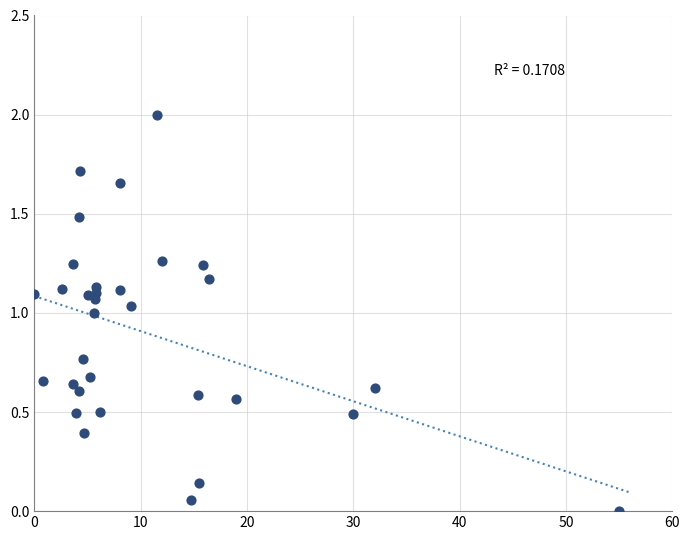

What is the range of Y values (max minus min)?

2.0